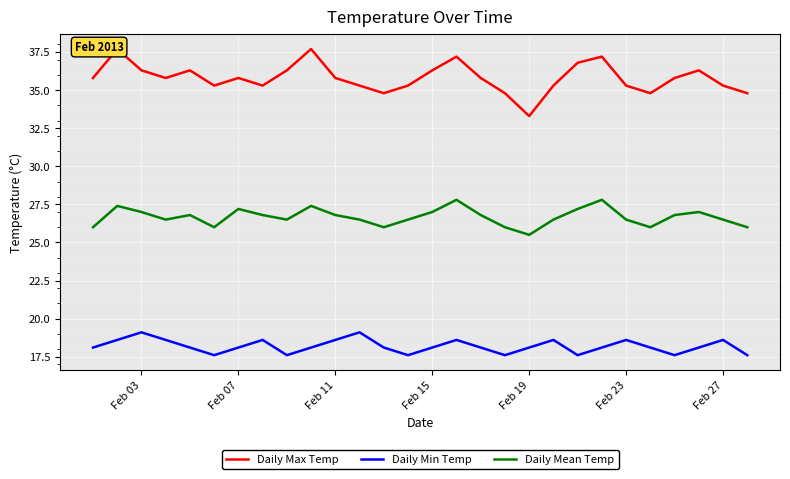

True or false: Daily Mean Temp and Daily Min Temp cross at least once.

False